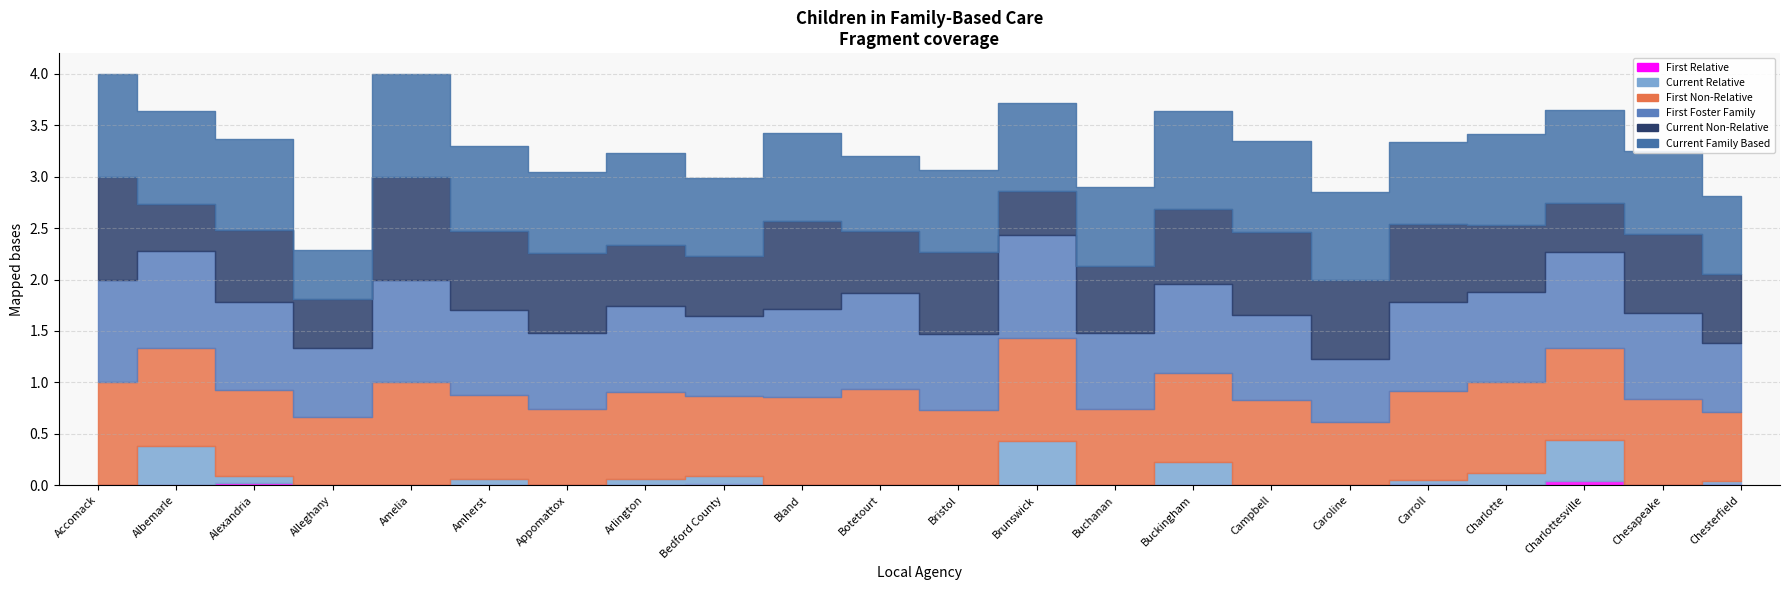

Reading left to right, list all the values displayed in this chart.

Current Family Based: Accomack=1.0	Albemarle=0.9	Alexandria=0.9	Alleghany=0.5	Amelia=1.0	Amherst=0.8	Appomattox=0.8	Arlington=0.9	Bedford County=0.8	Bland=0.9	Botetourt=0.7	Bristol=0.8	Brunswick=0.9	Buchanan=0.8	Buckingham=1.0	Campbell=0.9	Caroline=0.8	Carroll=0.8	Charlotte=0.9	Charlottesville=0.9	Chesapeake=0.8	Chesterfield=0.8
Current Non-Relative: Accomack=1.0	Albemarle=0.5	Alexandria=0.7	Alleghany=0.5	Amelia=1.0	Amherst=0.8	Appomattox=0.8	Arlington=0.6	Bedford County=0.6	Bland=0.9	Botetourt=0.6	Bristol=0.8	Brunswick=0.4	Buchanan=0.6	Buckingham=0.7	Campbell=0.8	Caroline=0.8	Carroll=0.8	Charlotte=0.6	Charlottesville=0.5	Chesapeake=0.8	Chesterfield=0.7
First Foster Family: Accomack=1.0	Albemarle=0.9	Alexandria=0.9	Alleghany=0.7	Amelia=1.0	Amherst=0.8	Appomattox=0.7	Arlington=0.8	Bedford County=0.8	Bland=0.9	Botetourt=0.9	Bristol=0.7	Brunswick=1.0	Buchanan=0.7	Buckingham=0.9	Campbell=0.8	Caroline=0.6	Carroll=0.9	Charlotte=0.9	Charlottesville=0.9	Chesapeake=0.8	Chesterfield=0.7
First Non-Relative: Accomack=1.0	Albemarle=0.9	Alexandria=0.8	Alleghany=0.7	Amelia=1.0	Amherst=0.8	Appomattox=0.7	Arlington=0.8	Bedford County=0.8	Bland=0.9	Botetourt=0.9	Bristol=0.7	Brunswick=1.0	Buchanan=0.7	Buckingham=0.9	Campbell=0.8	Caroline=0.6	Carroll=0.9	Charlotte=0.9	Charlottesville=0.9	Chesapeake=0.8	Chesterfield=0.7
Current Relative: Accomack=0.0	Albemarle=0.4	Alexandria=0.1	Alleghany=0.0	Amelia=0.0	Amherst=0.1	Appomattox=0.0	Arlington=0.1	Bedford County=0.1	Bland=0.0	Botetourt=0.0	Bristol=0.0	Brunswick=0.4	Buchanan=0.0	Buckingham=0.2	Campbell=0.0	Caroline=0.0	Carroll=0.0	Charlotte=0.1	Charlottesville=0.4	Chesapeake=0.0	Chesterfield=0.0
First Relative: Accomack=0.0	Albemarle=0.0	Alexandria=0.0	Alleghany=0.0	Amelia=0.0	Amherst=0.0	Appomattox=0.0	Arlington=0.0	Bedford County=0.0	Bland=0.0	Botetourt=0.0	Bristol=0.0	Brunswick=0.0	Buchanan=0.0	Buckingham=0.0	Campbell=0.0	Caroline=0.0	Carroll=0.0	Charlotte=0.0	Charlottesville=0.0	Chesapeake=0.0	Chesterfield=0.0